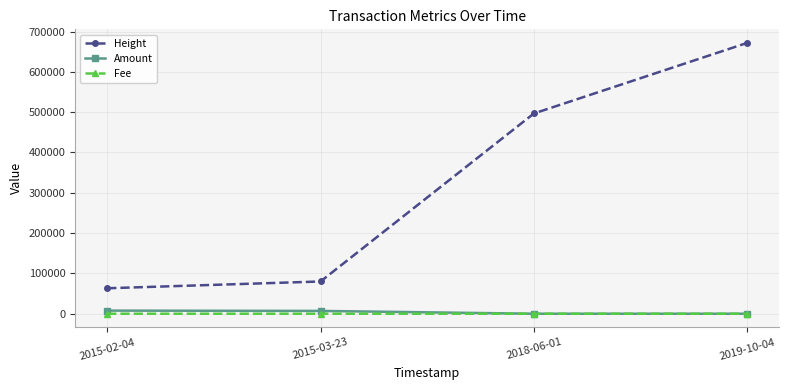

True or false: Height has more than 1 points higher than both neighbors.

False